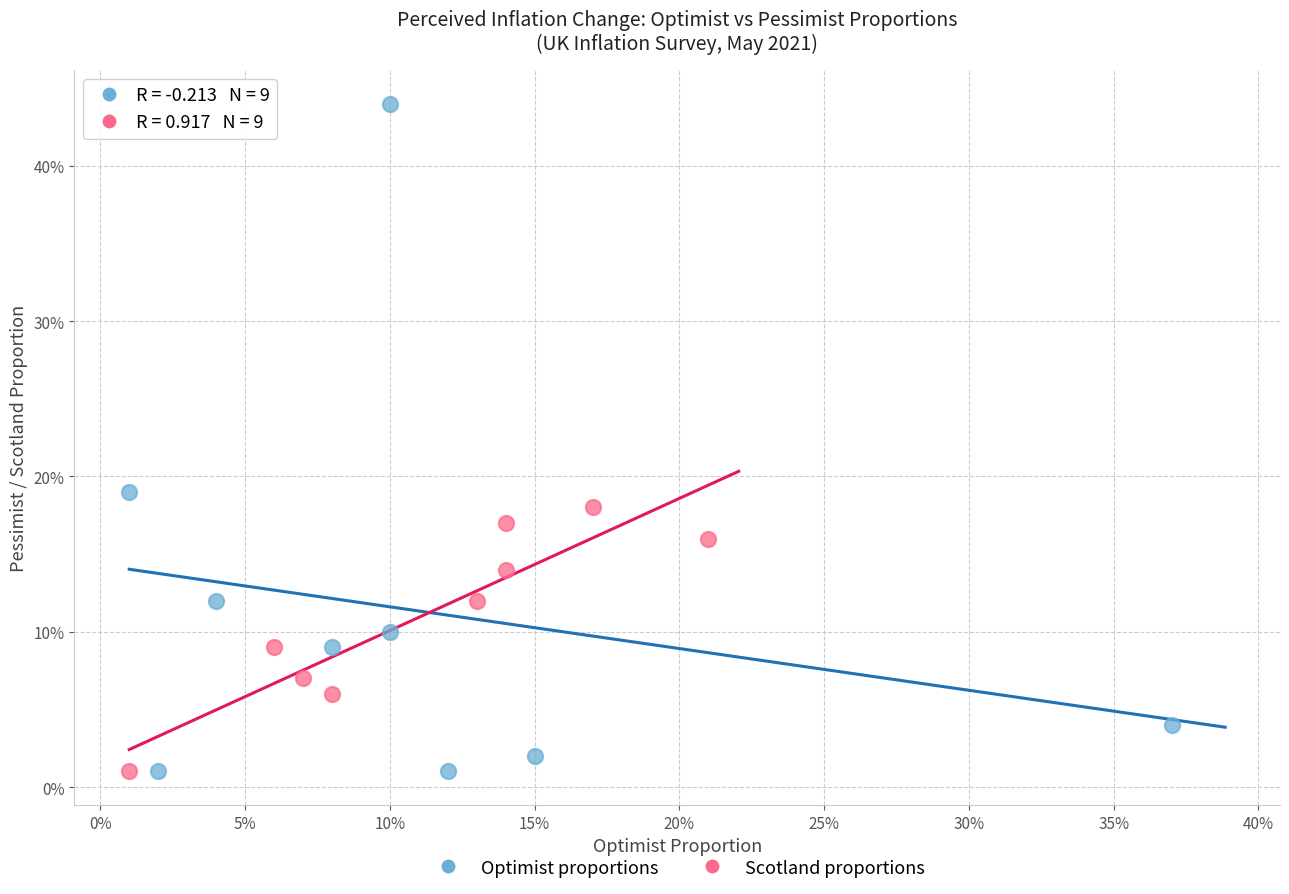

What are all the series names shown in the legend?

Optimist proportions, Scotland proportions